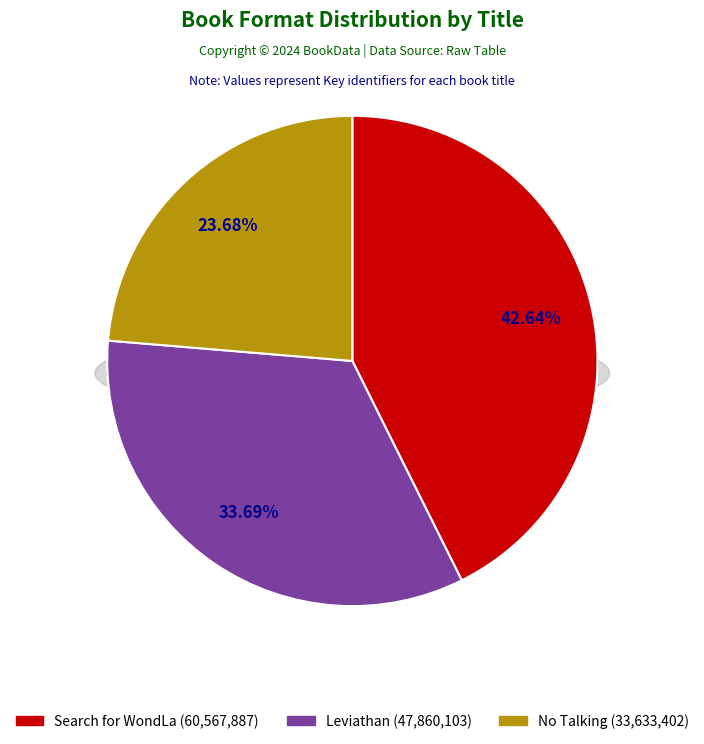

To the nearest percent, what is the difference between the Search for WondLa and No Talking slice percentages?

19%